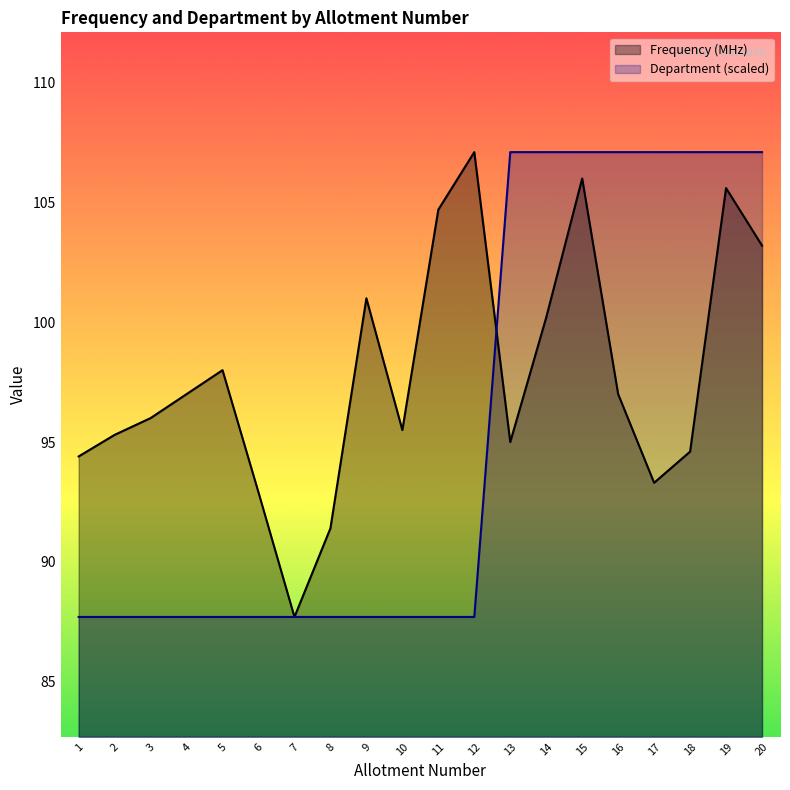

What is the sum of the Frequency (MHz) values at 2 and 1?

189.7